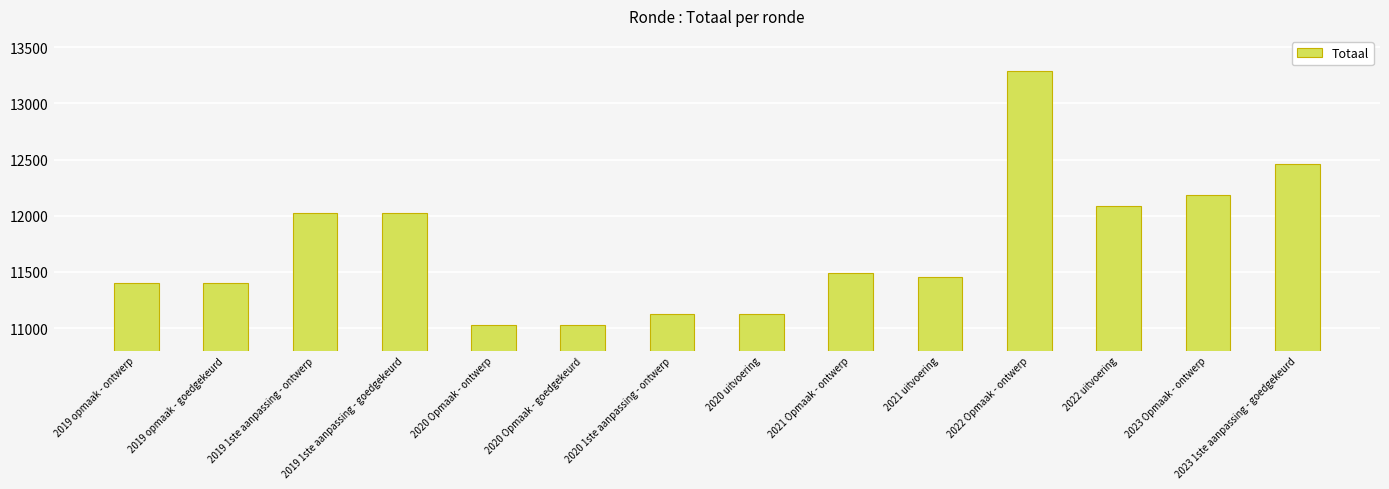

What is the change in value from 2019 1ste aanpassing - goedgekeurd to 2021 Opmaak - ontwerp?

-533